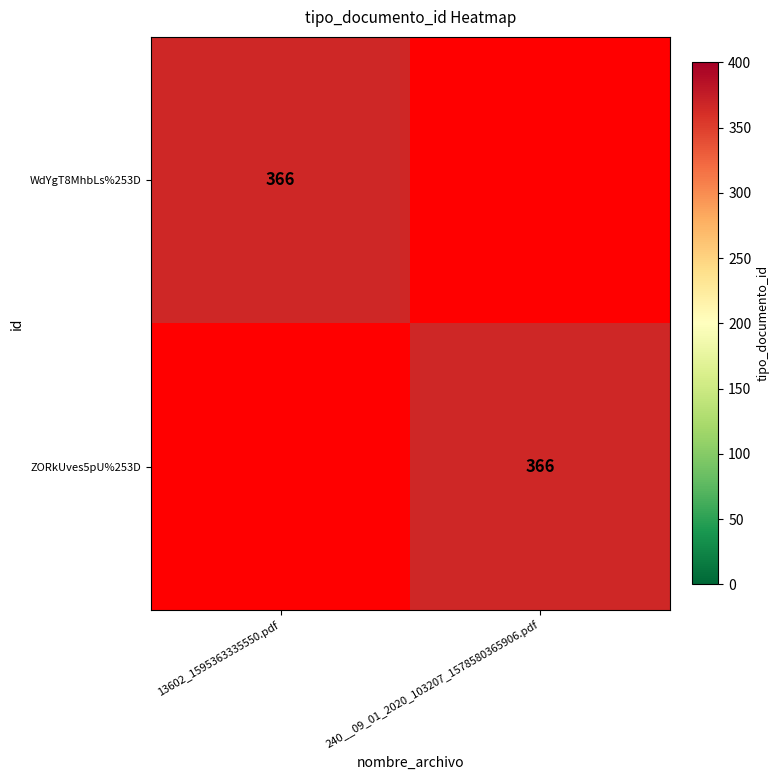

Which has a higher value, 240__09_01_2020_103207_1578580365906.pdf or 13602_1595363335550.pdf?

13602_1595363335550.pdf